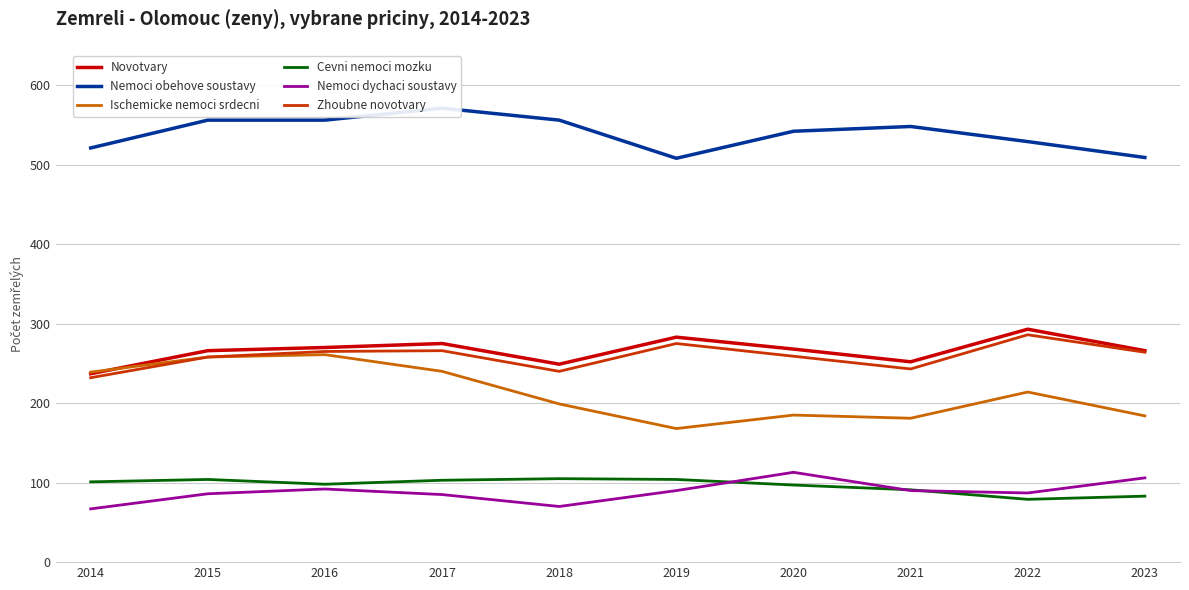

True or false: Nemoci dychaci soustavy and Ischemicke nemoci srdecni cross at least once.

False